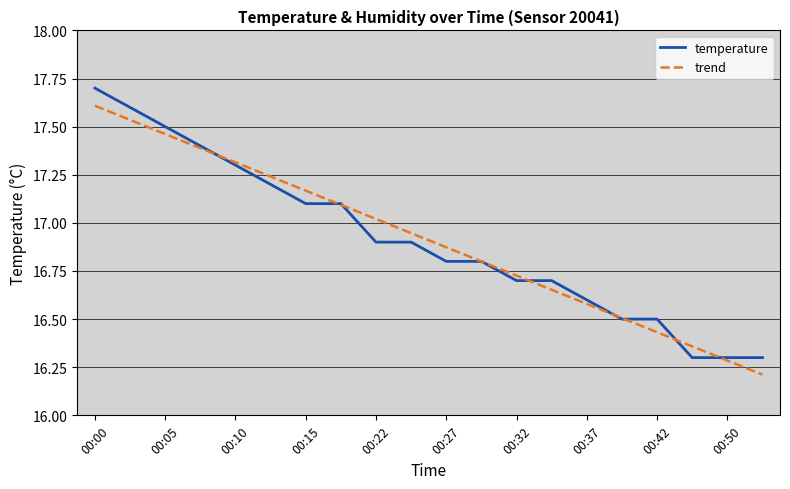

What is the lowest value of the temperature series?

16.3